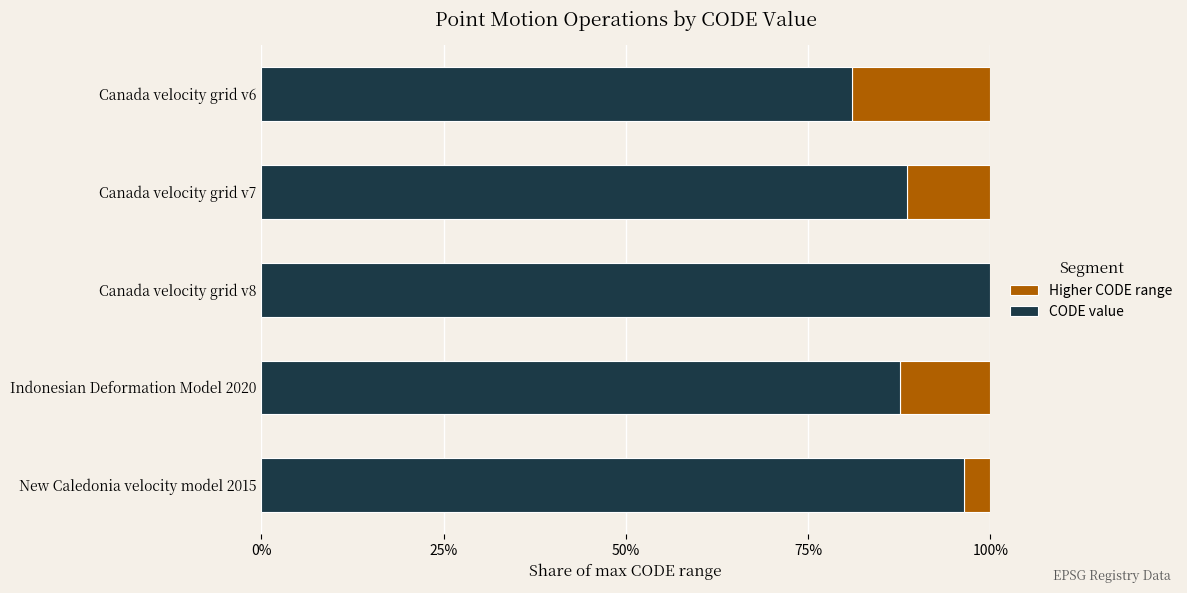

Where is CODE value nearest to the value 90?

Canada velocity grid v7